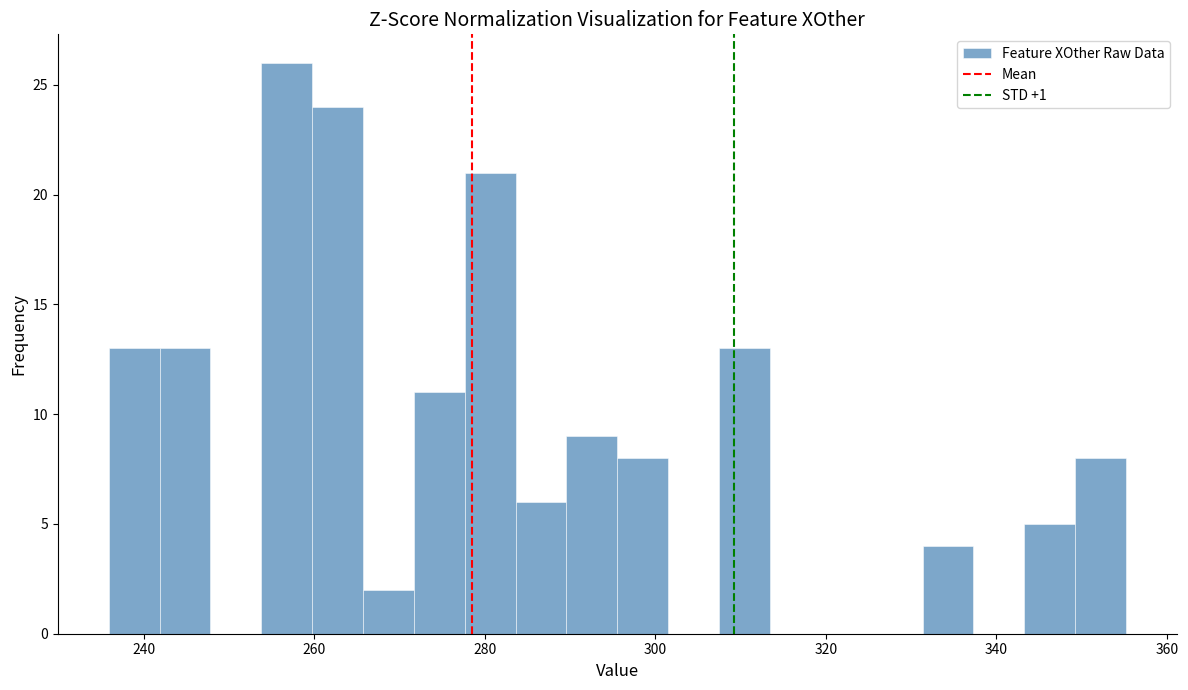

Around what value on the x-axis is the tallest bar? Give the approximate position of its centre, as read against the axis.

256